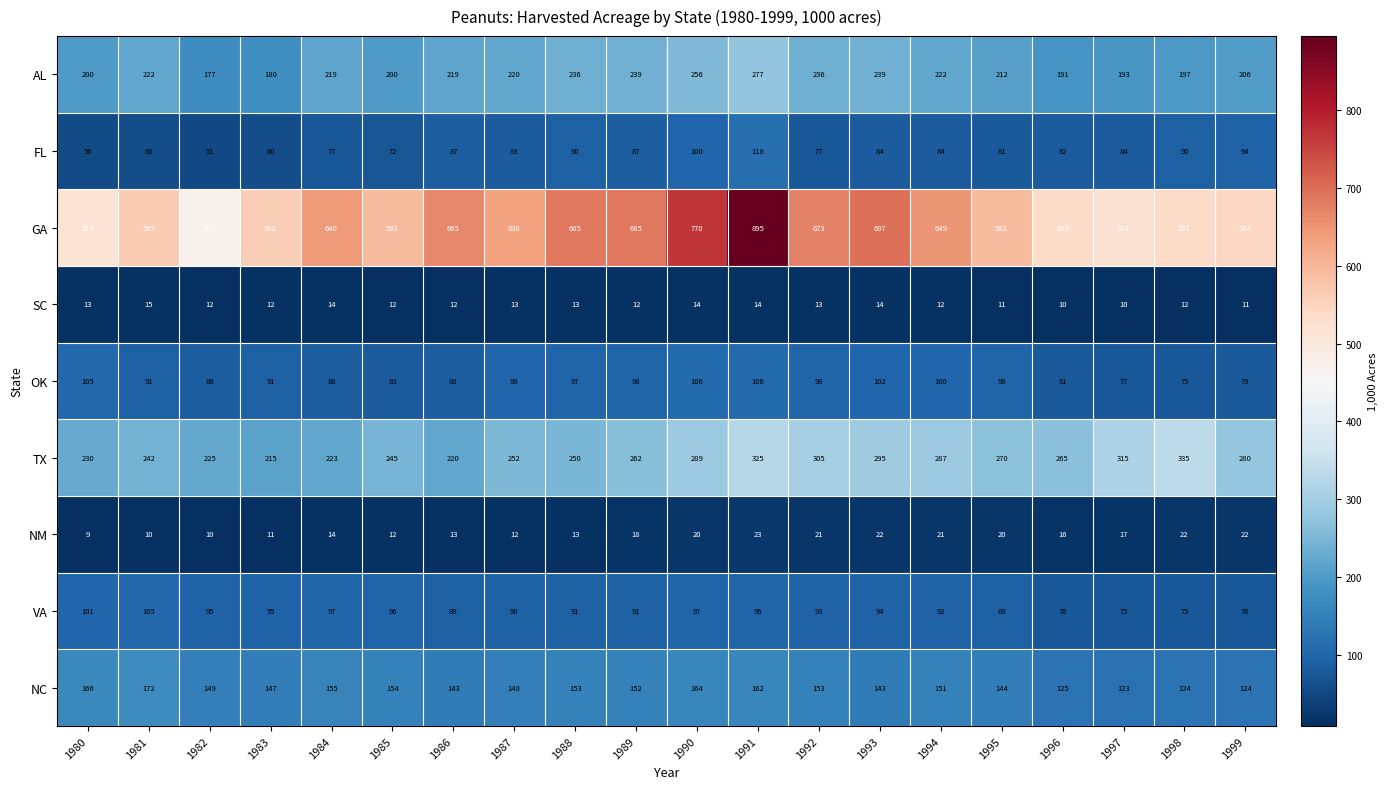

Which series changed the most between 1994 and 1995?

GA